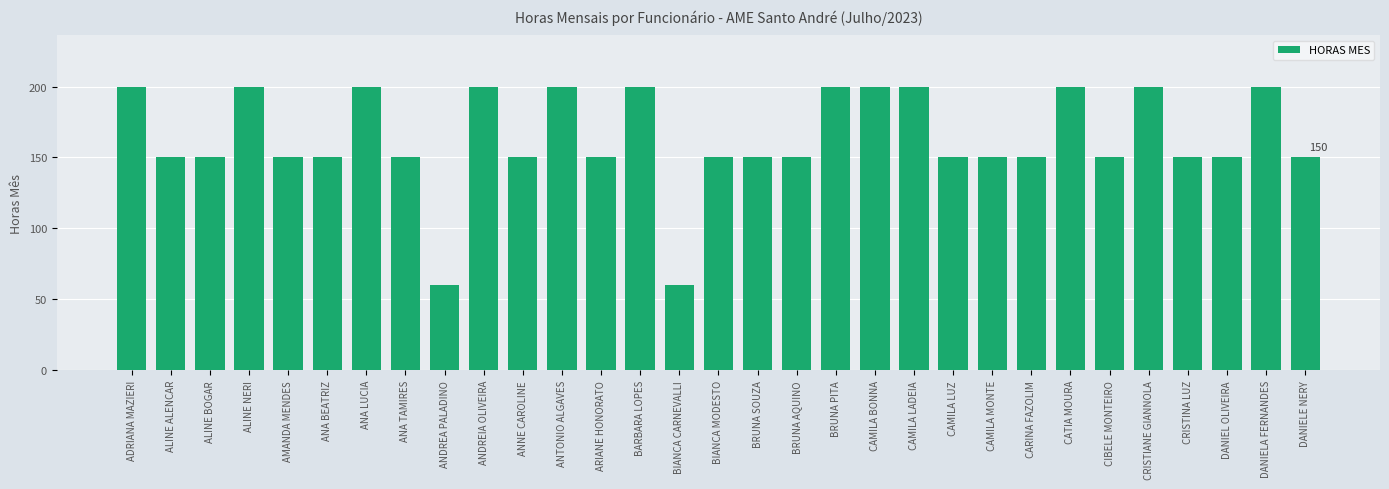

What is the difference between the maximum and second lowest values?

140